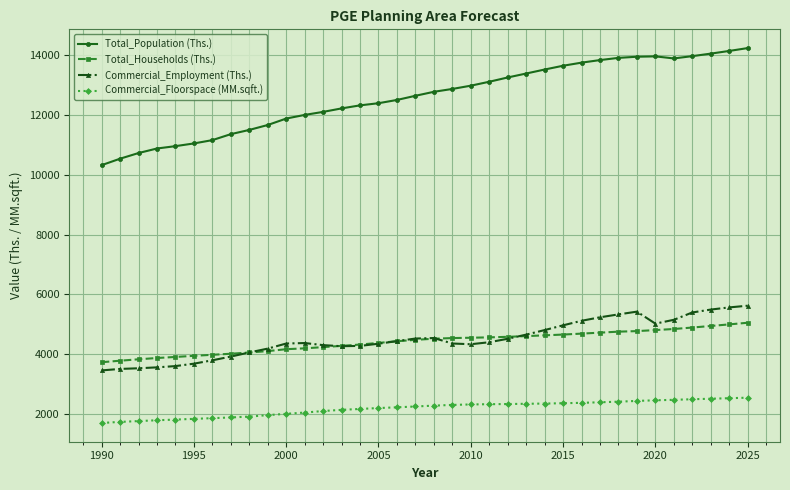

Which series has the largest total across all categories?

Total_Population (Ths.)